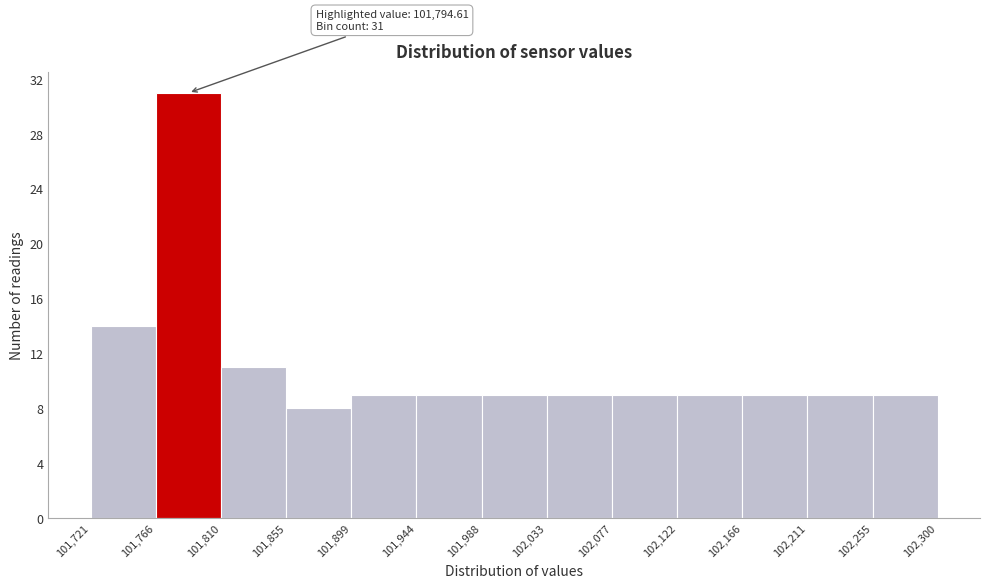

Which range on the x-axis has the tallest bar?

101,766 to 101,810